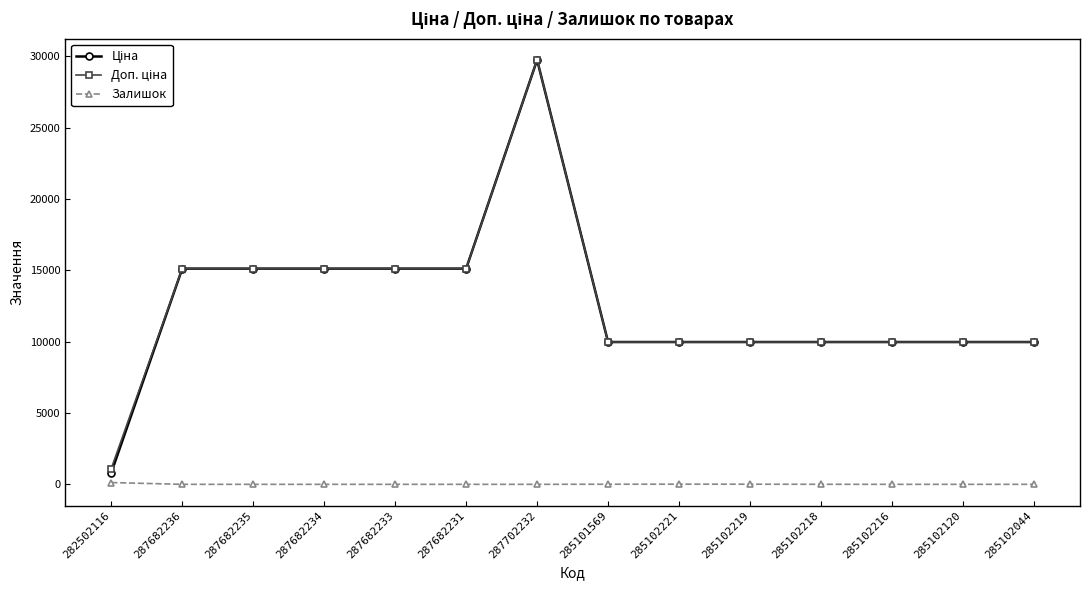

What is the difference between the highest and lowest values at 287682236?

15120.0